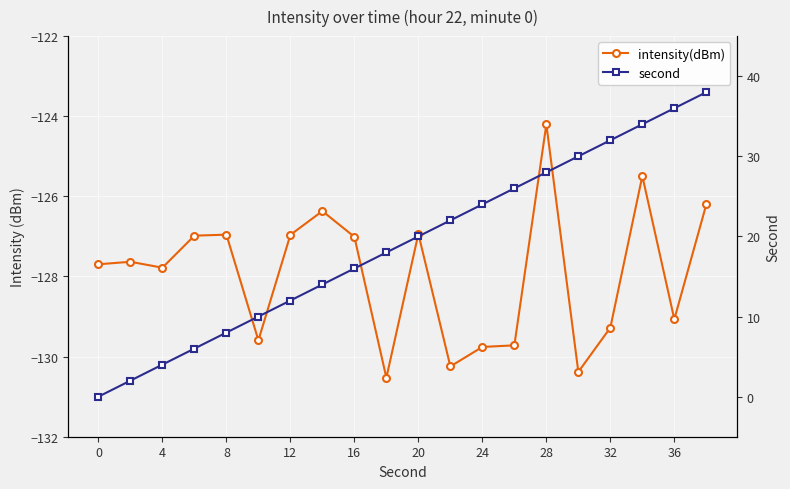

True or false: second and intensity(dBm) intersect in this chart.

False